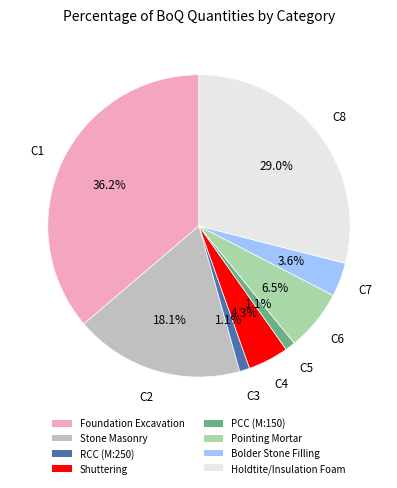

Is there any slice that represents more than half of the pie?

No